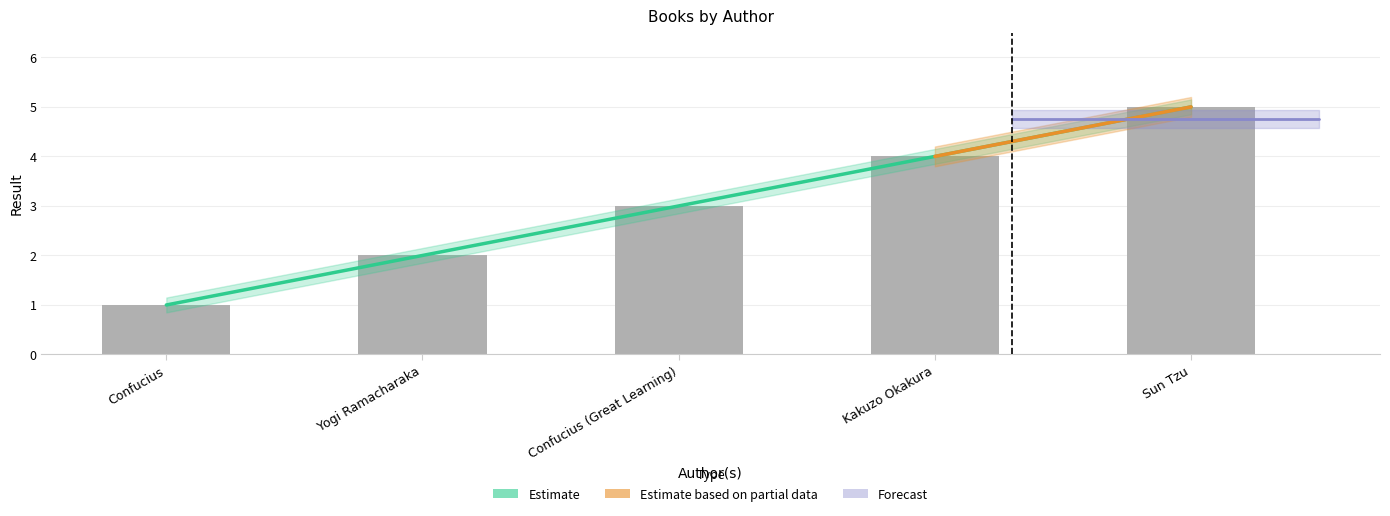

Reading left to right, extract all data points from this chart.

1	2	3	4	5